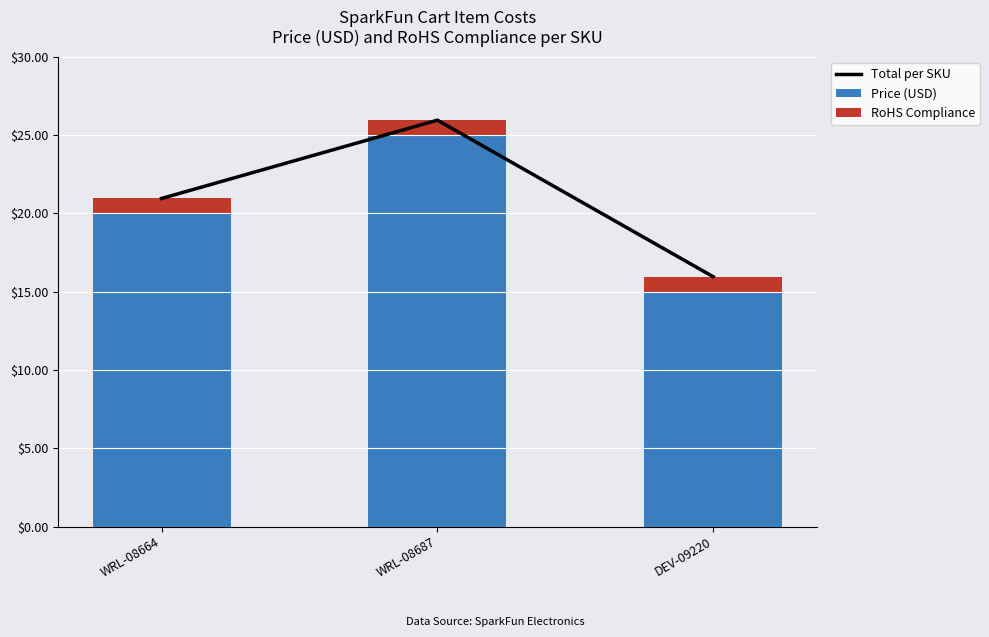

What is the label of the 1st bar from the left?

WRL-08664